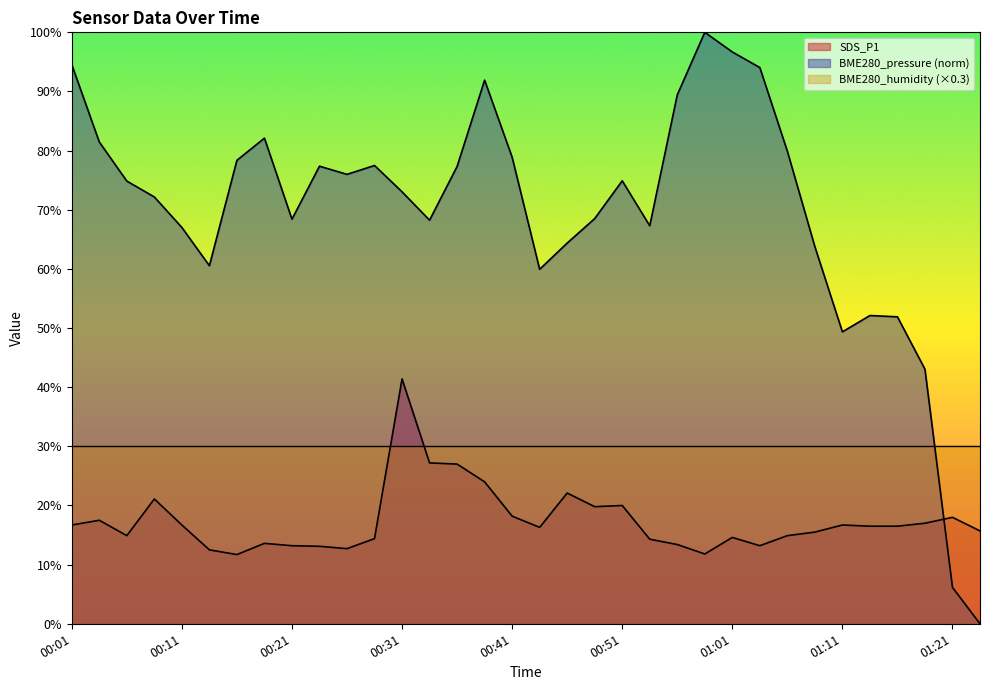

True or false: BME280_pressure and SDS_P1 cross at least once.

True